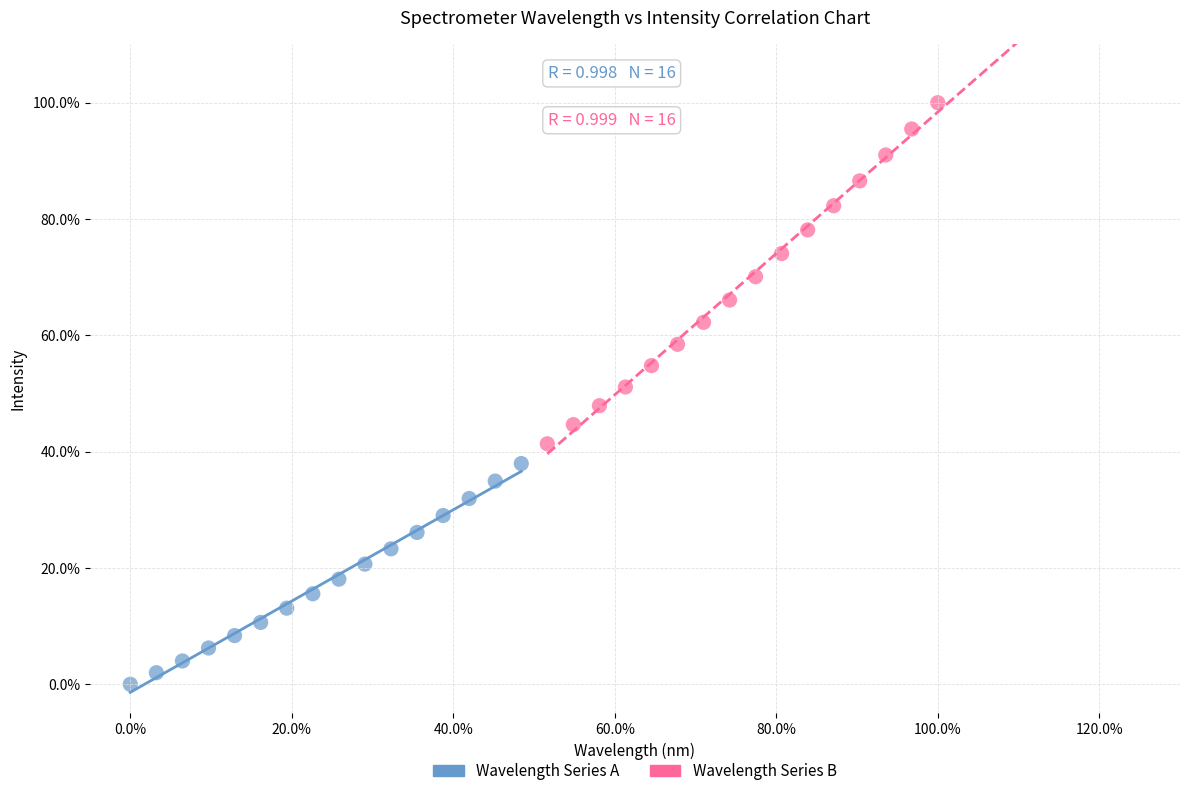

Which series has the largest Y range (max minus min)?

Wavelength Series B